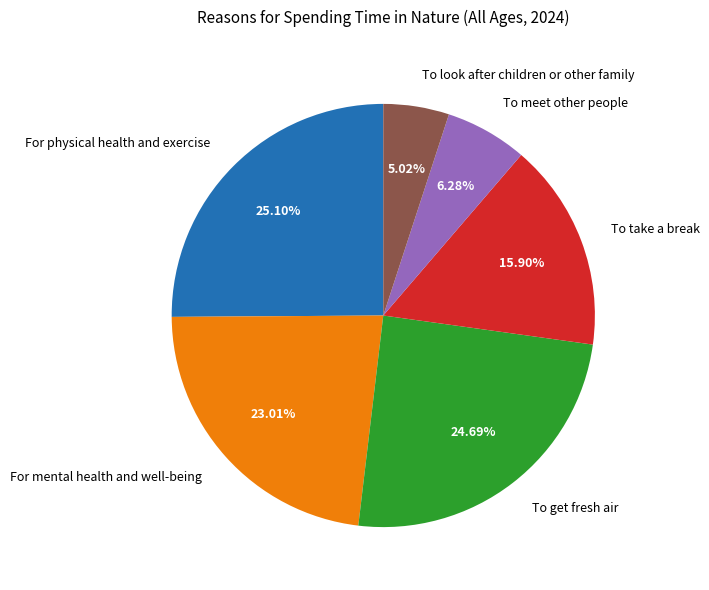

Combined, do For physical health and exercise and For mental health and well-being account for over 50%?

No